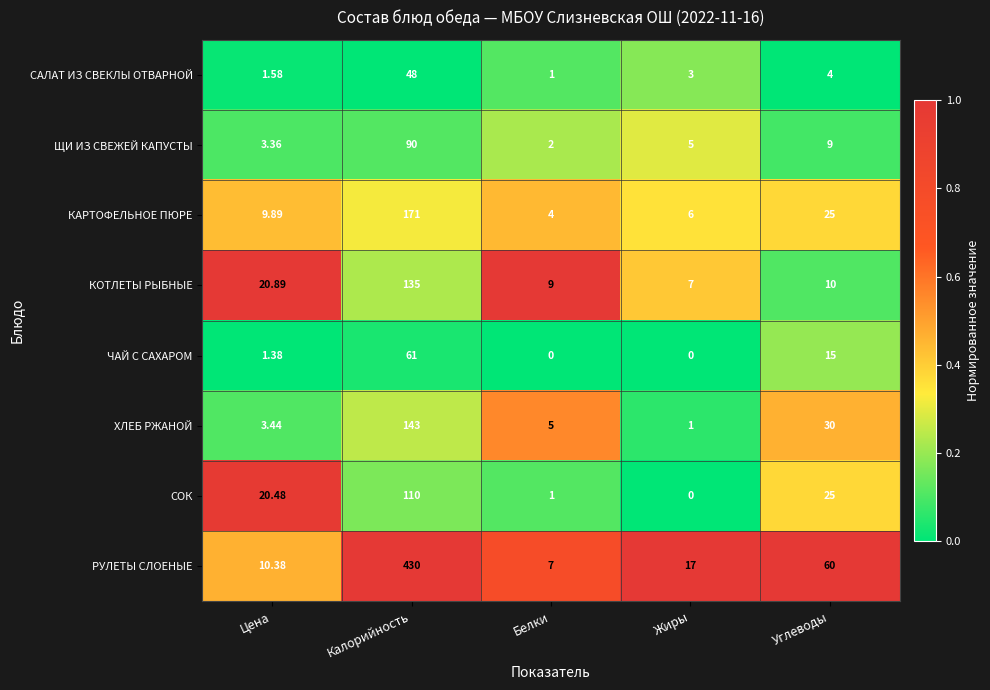

What is the greatest value displayed?

430.0